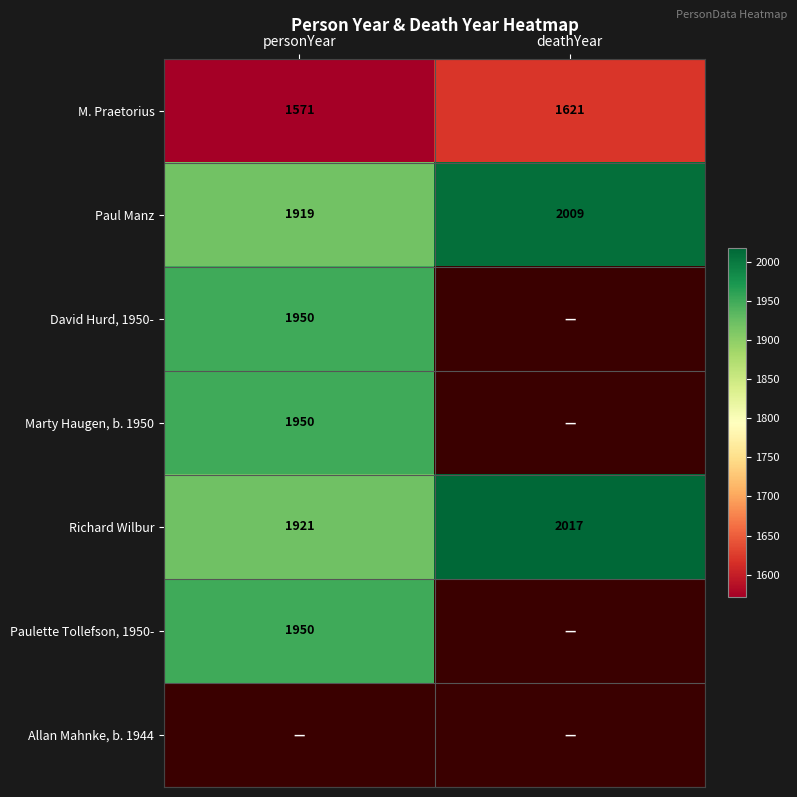

The value of Marty Haugen, b. 1950 at personYear is 2571.6. True or false?

False